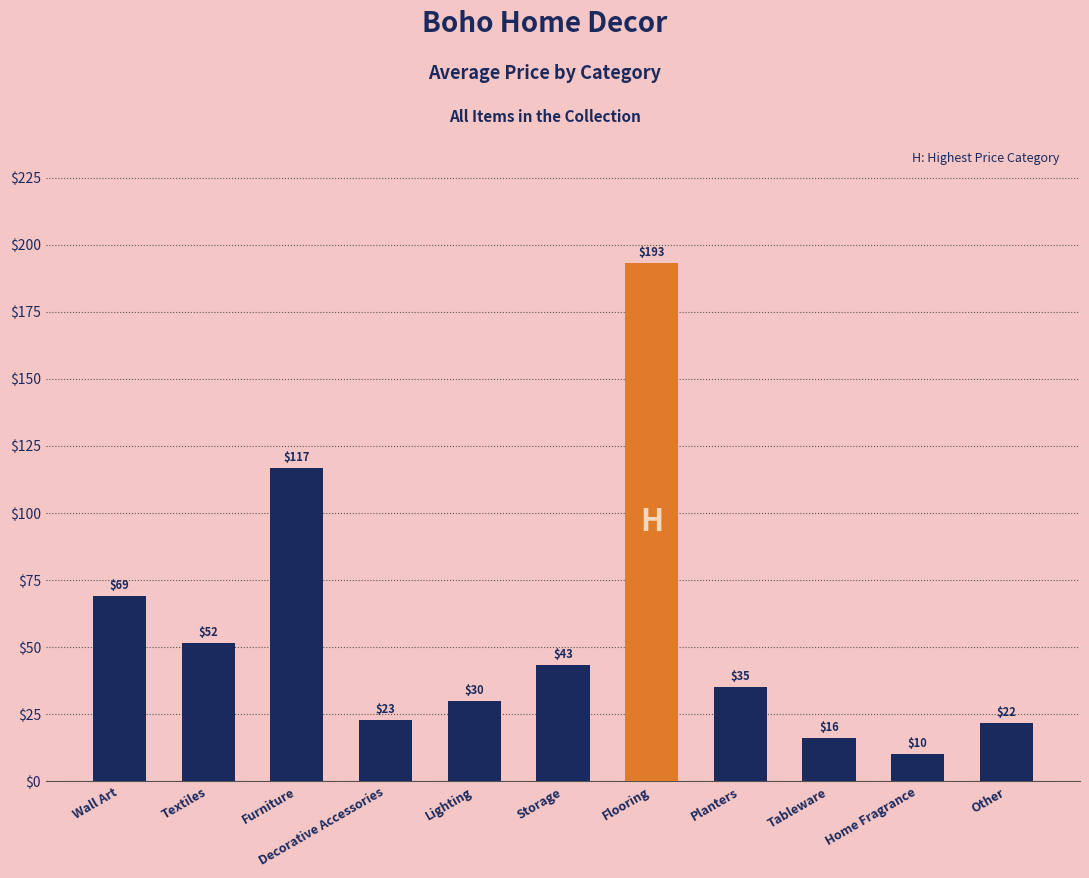

True or false: the data shows 16.2 at Tableware.

True